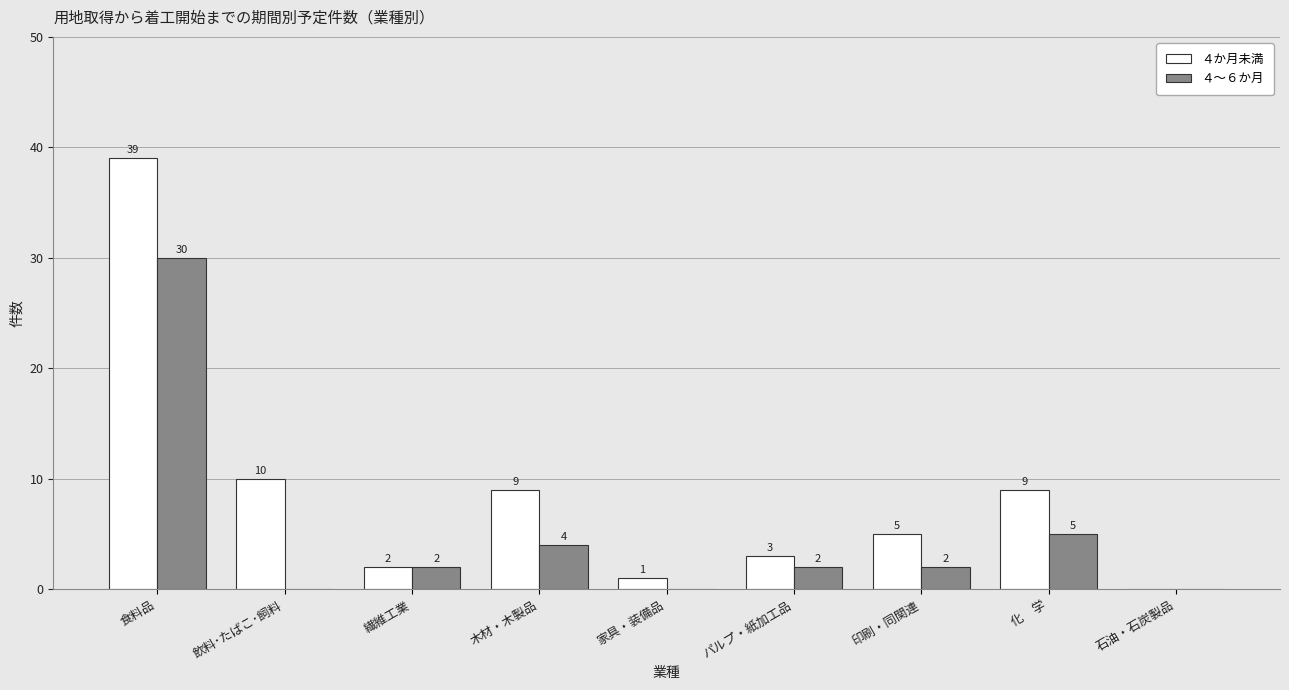

Are the bars grouped side by side (vs. stacked)?

Yes